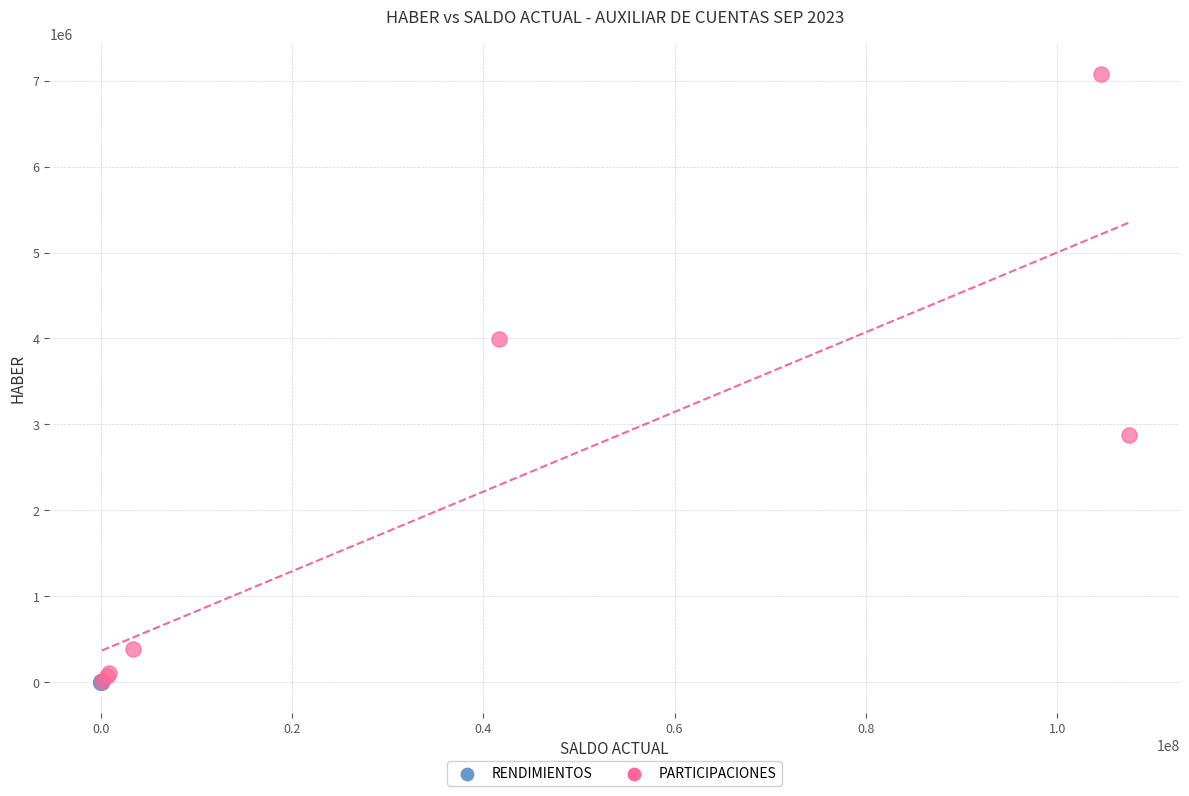

Which series contains the highest Y value?

PARTICIPACIONES